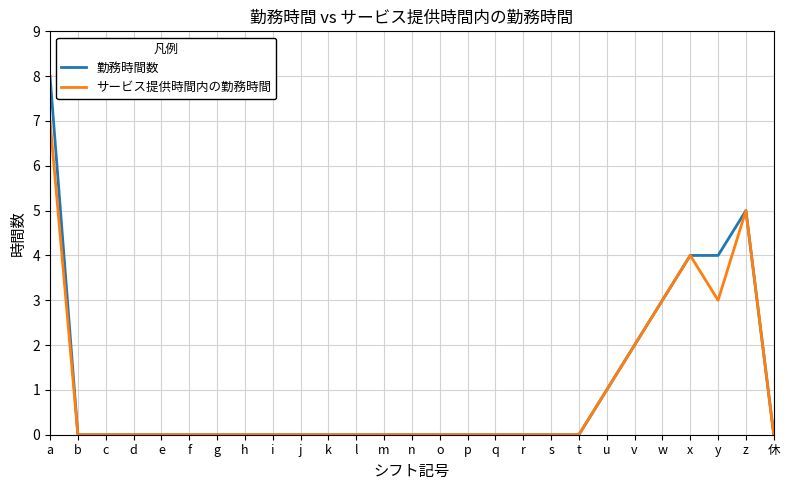

At which category is the sum across all series the highest?

a